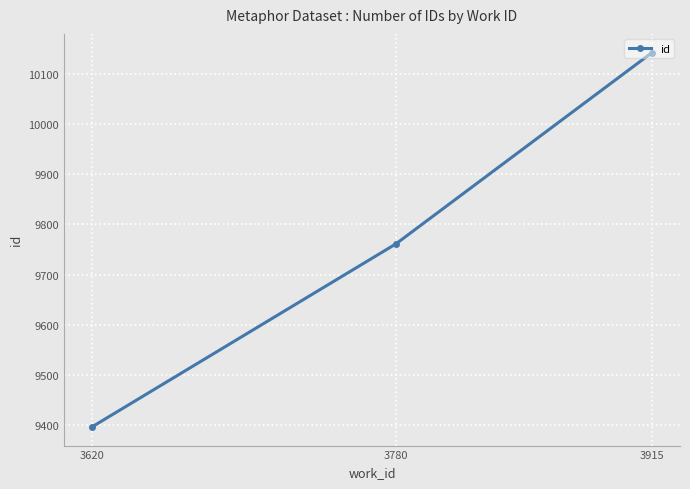

What is the difference between the maximum and second lowest values?

382